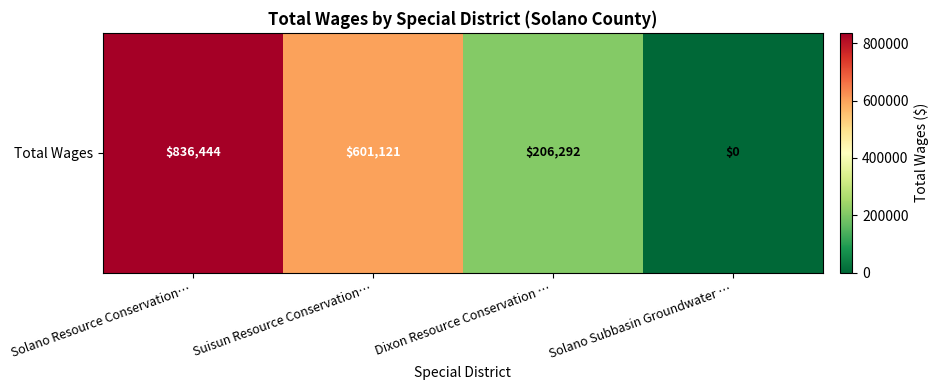

Which category has the highest value across all series?

Solano Resource Conservation…